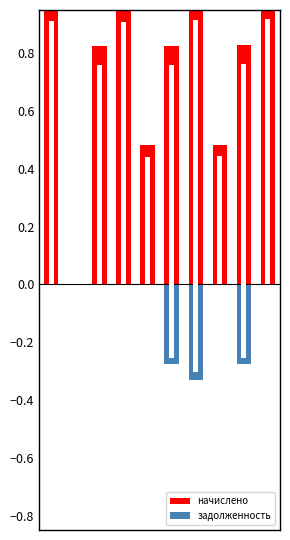

Is the value of задолженность at 8 greater than the value of начислено at 3?

No